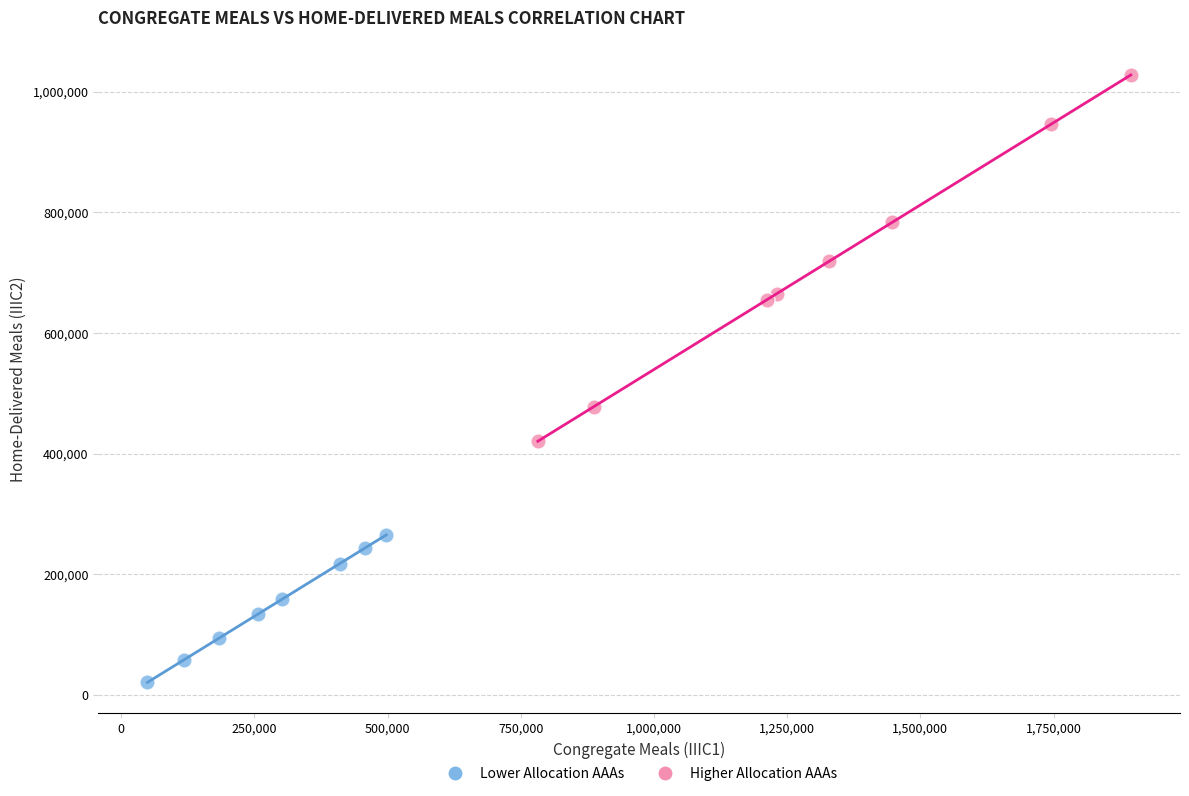

Which series reaches the maximum Y coordinate?

Higher Allocation AAAs